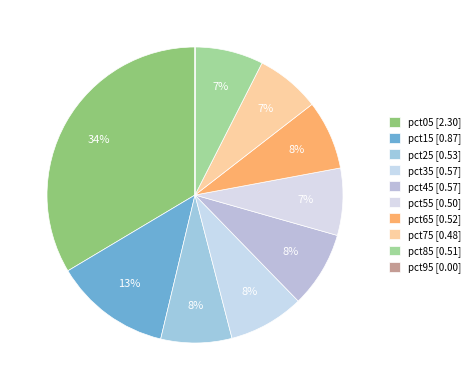

To the nearest percent, what is the difference between the largest and smallest slice percentages?

34%